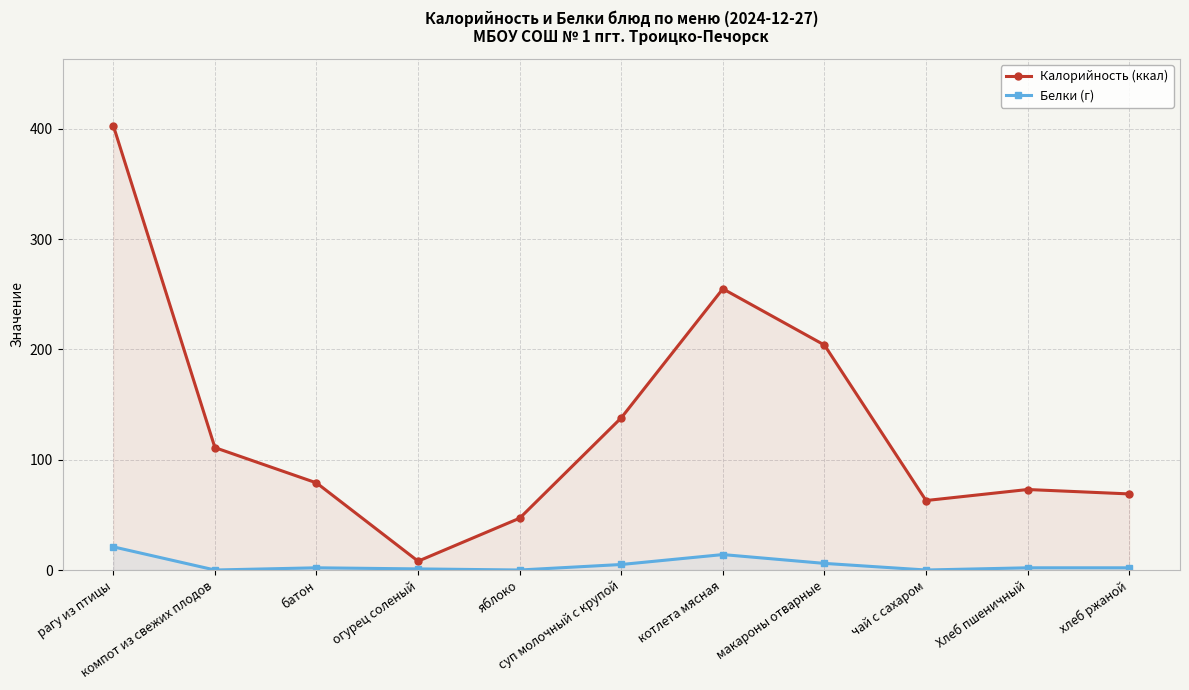

Which series has the largest range (max minus min)?

Калорийность (ккал)